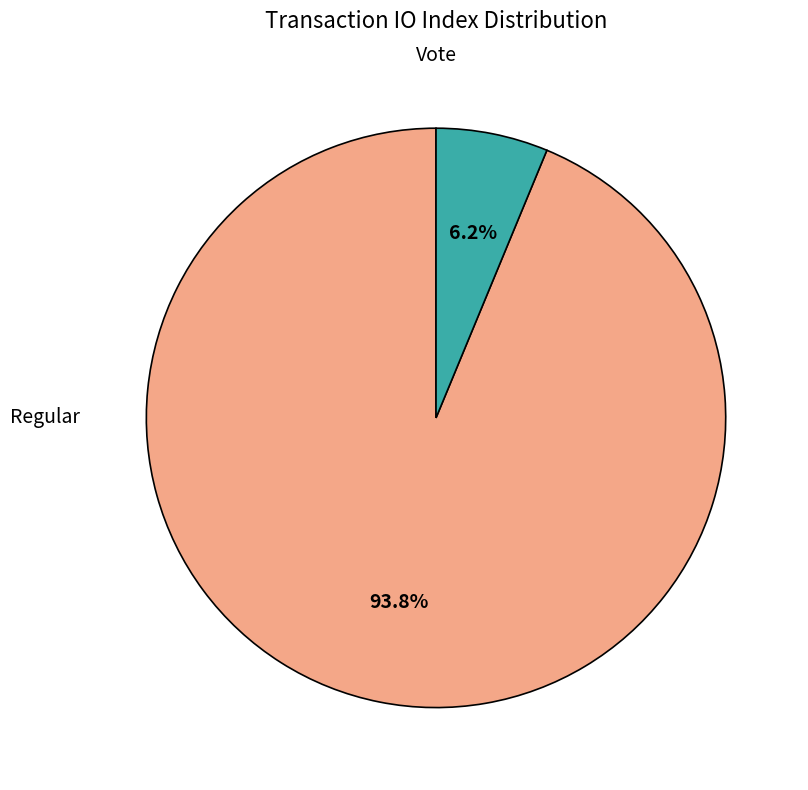

Rank the categories by value from highest to lowest.

Regular, Vote